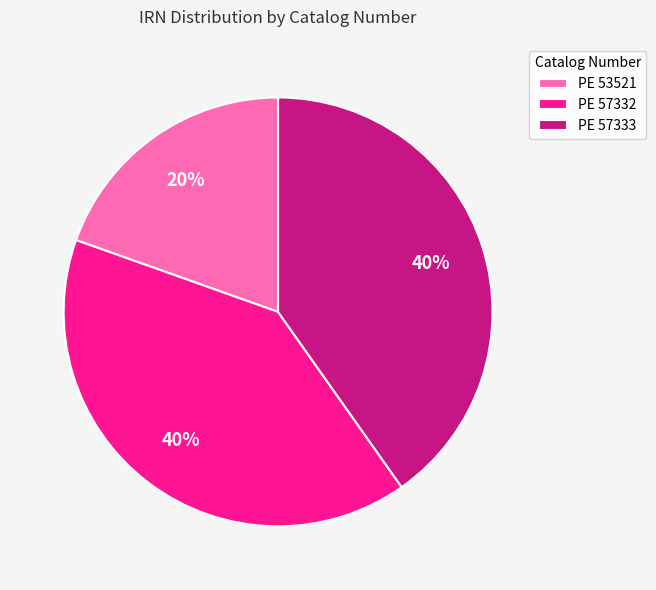

Combined, do PE 57332 and PE 57333 account for over 50%?

Yes